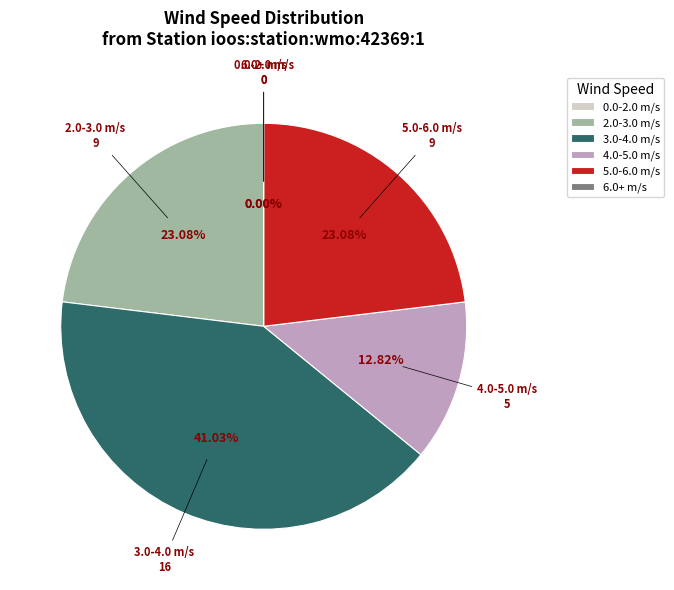

The 1:20 slice represents 1% of the pie. True or false?

False